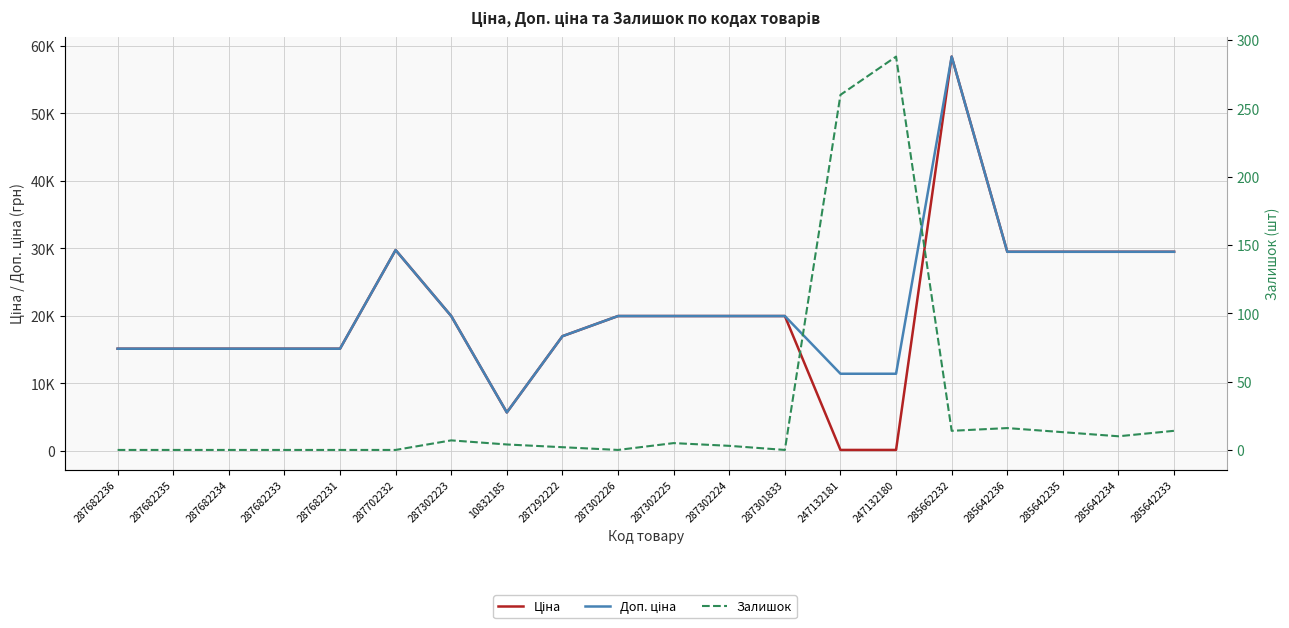

What is the label of the 10th point from the right?

287302225